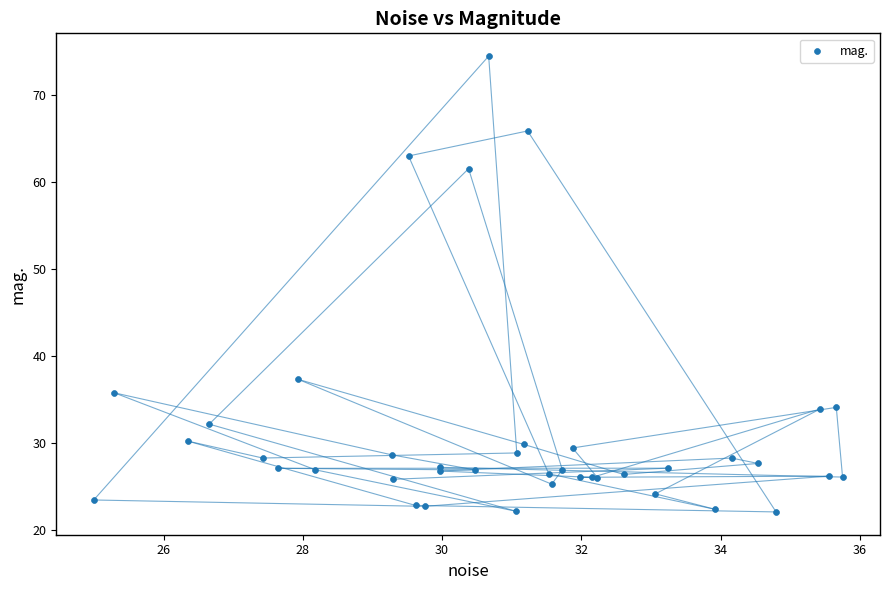

What Y value in the scatter plot is closest to 48?

37.3